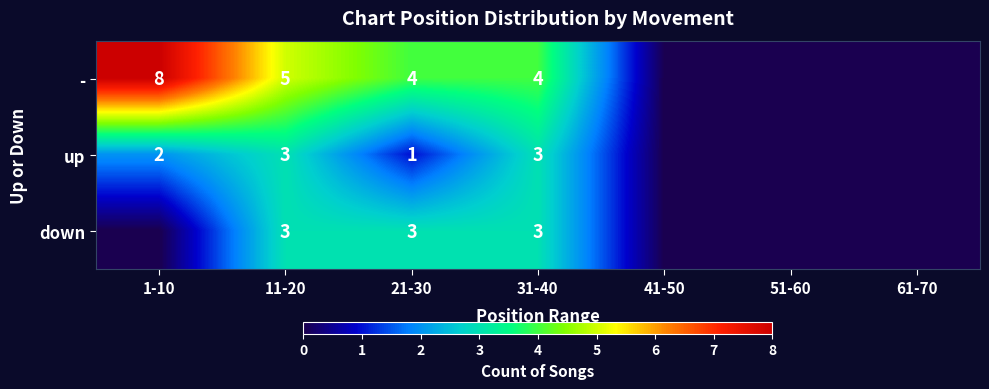

Rank the series at 21-30 from highest to lowest value.

-, down, up